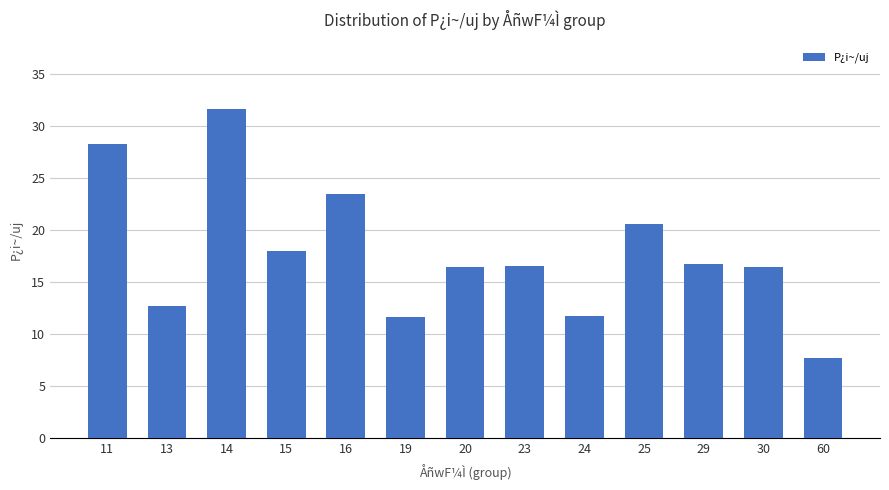

What is the greatest value displayed?

31.7